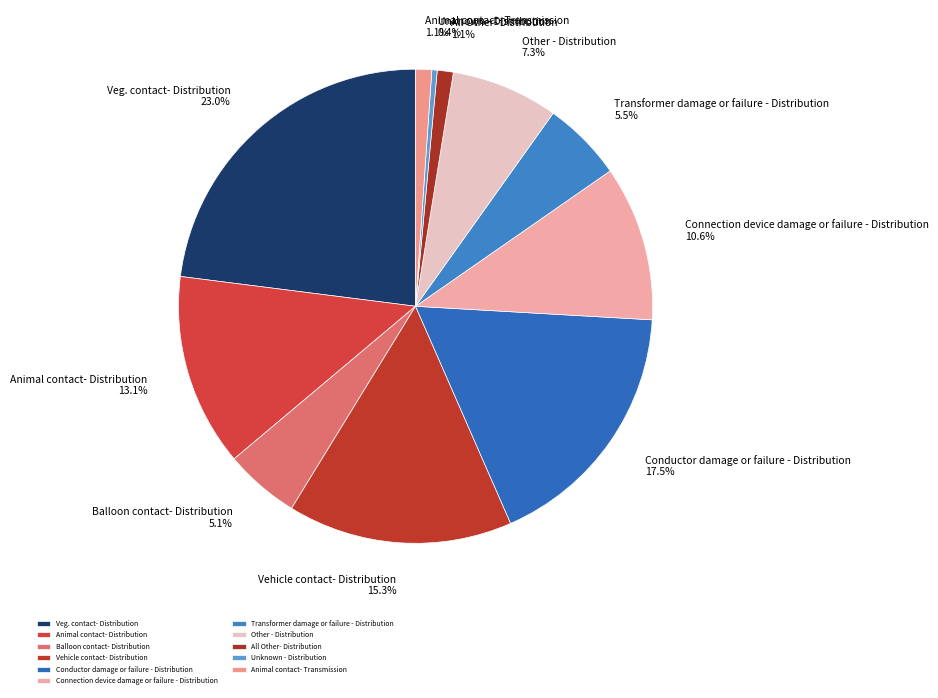

Which slice is the smallest?

Unknown - Distribution